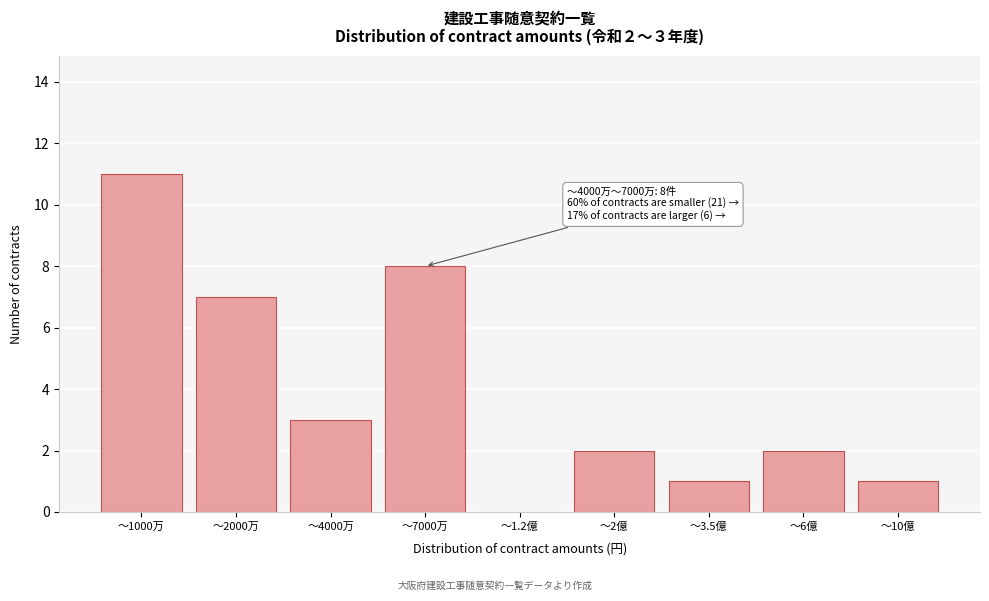

Reading left to right, transcribe all the data shown in this chart.

～1000万=11	～2000万=7	～4000万=3	～7000万=8	～1.2億=0	～2億=2	～3.5億=1	～6億=2	～10億=1